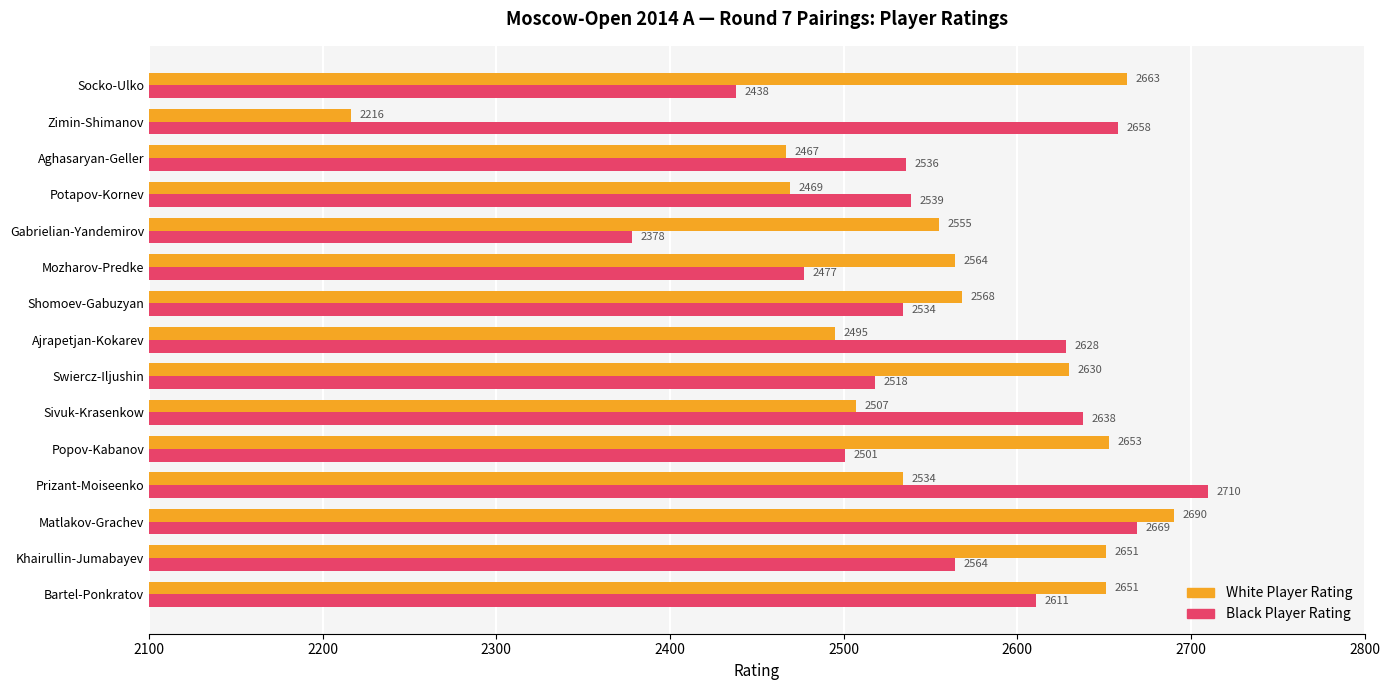

Which category has the lowest value across all series?

Zimin-Shimanov